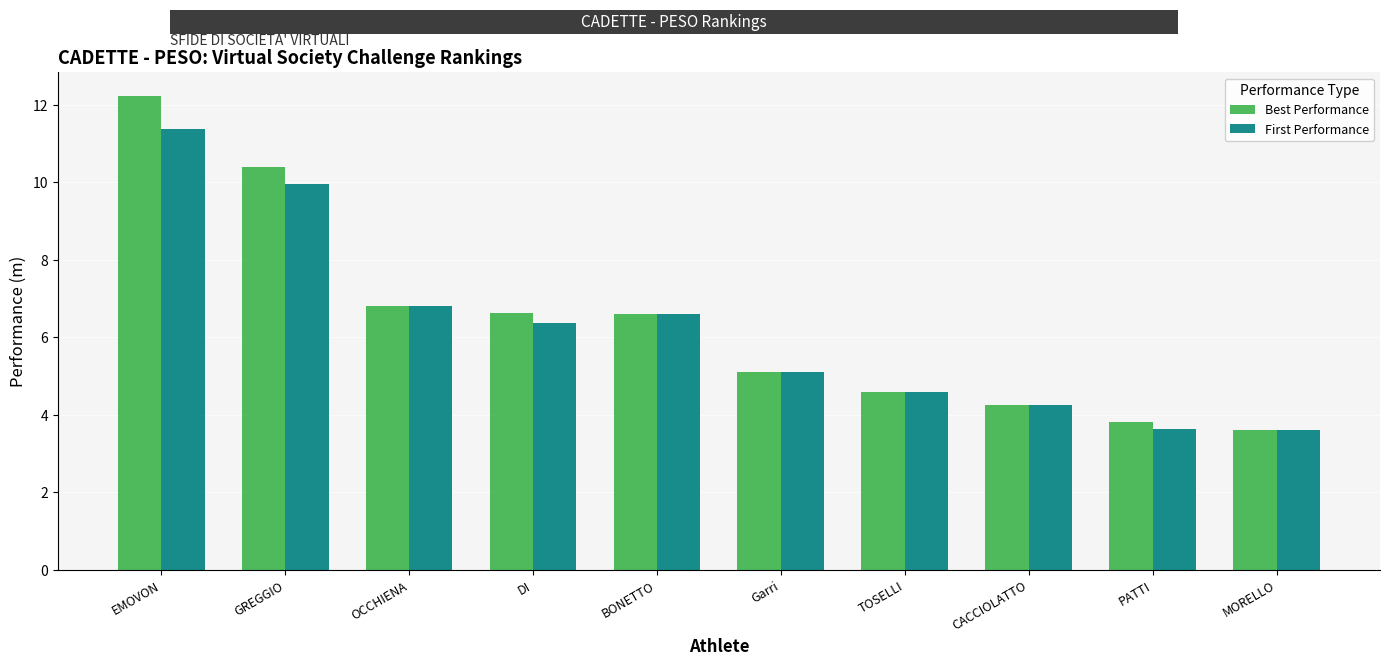

What is the sum of the Best Performance values at TOSELLI and OCCHIENA?

11.4